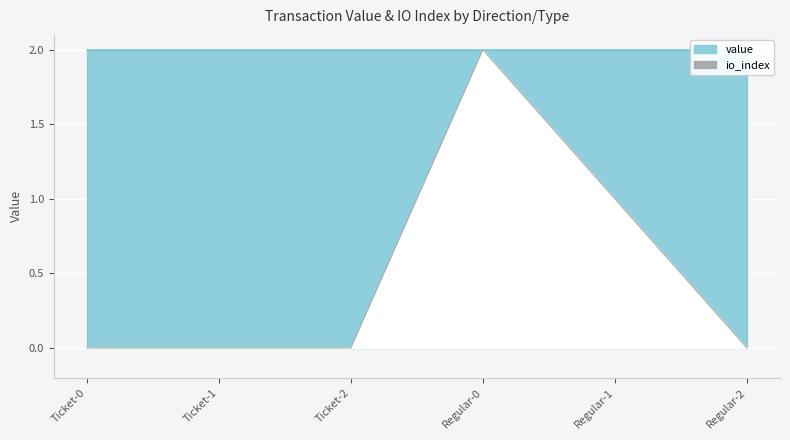

Is it true that the value at Regular-1 is 2?

False